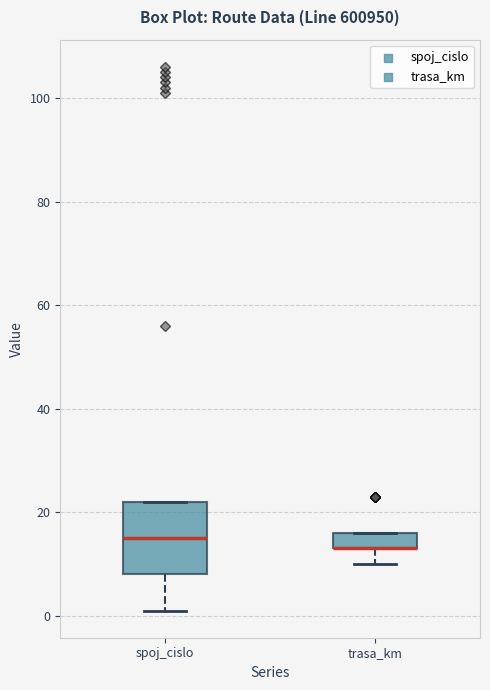

Which box is the tallest, from its lower edge to its upper edge?

spoj_cislo